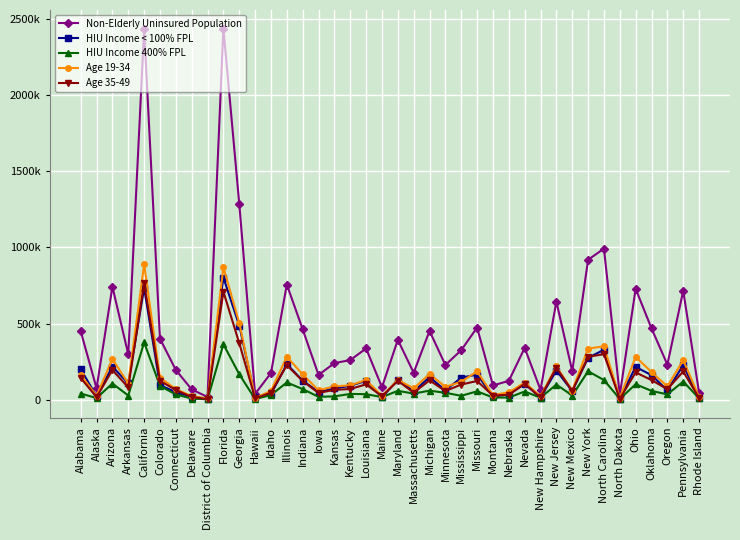

What is the label of the 35th point from the right?

Colorado